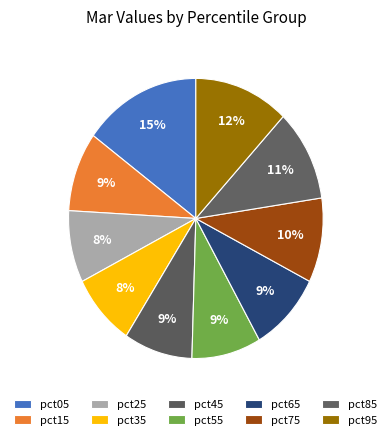

The pct75 slice represents 10% of the pie. True or false?

True